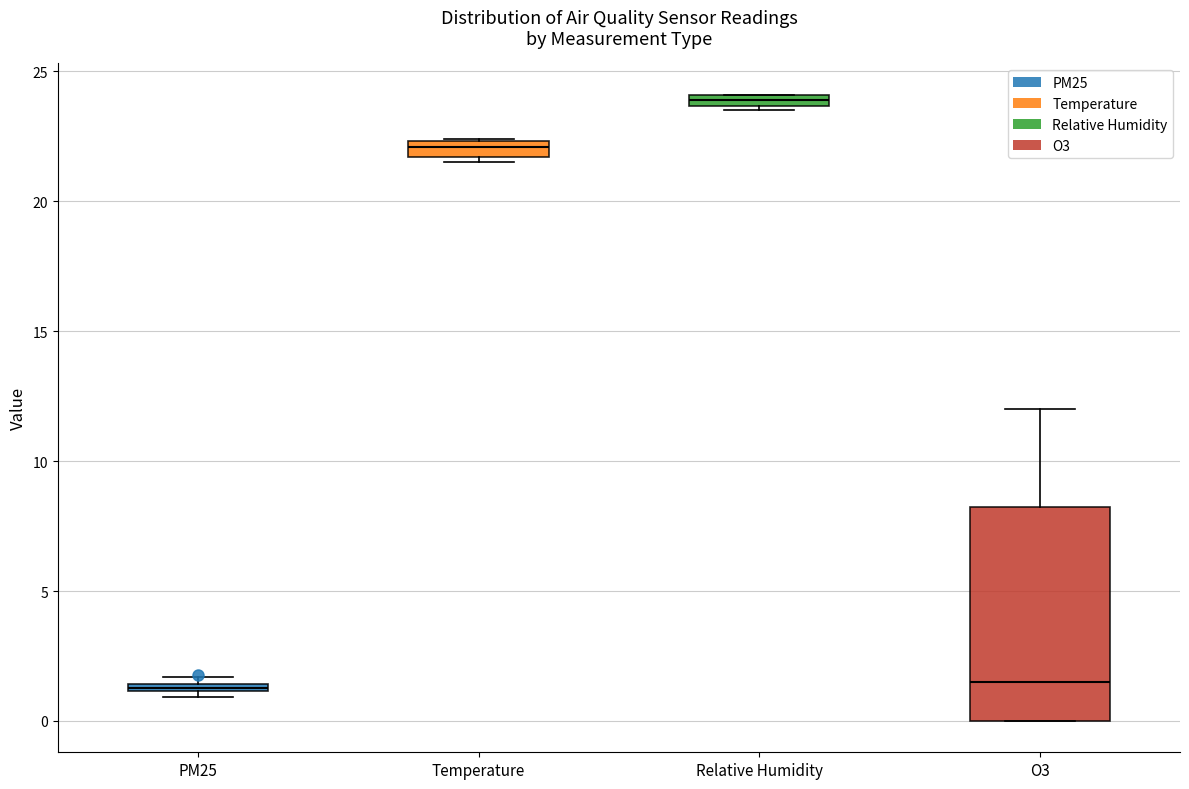

Comparing the boxes themselves (not the whiskers), which one is the tallest?

O3